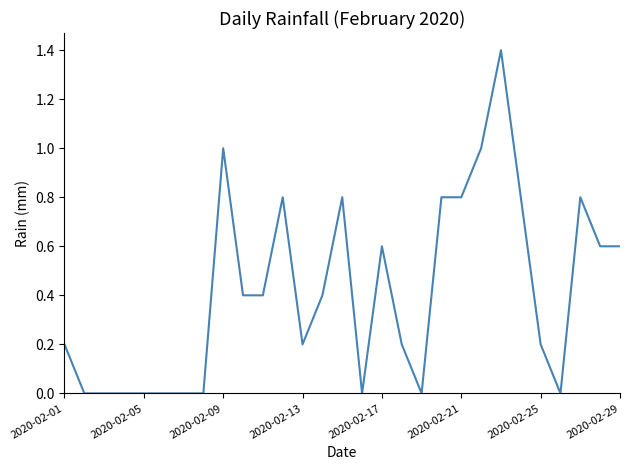

What is the maximum value shown in the chart?

1.4